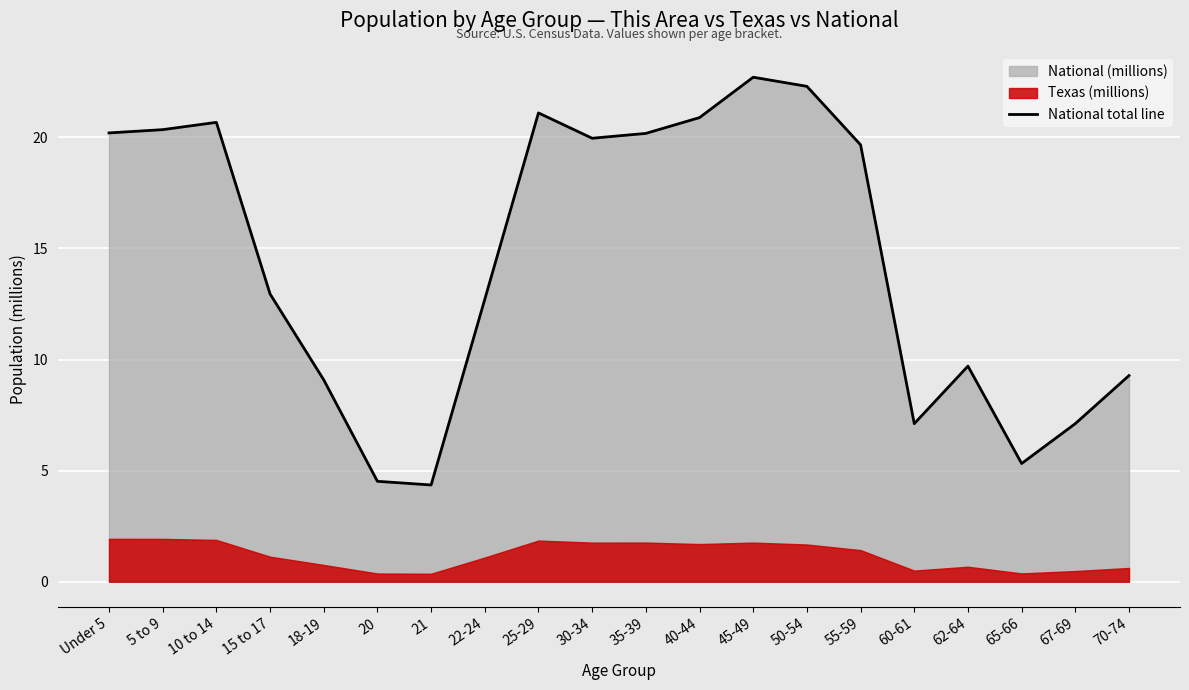

What is the value of the 9th point from the left?

21.1